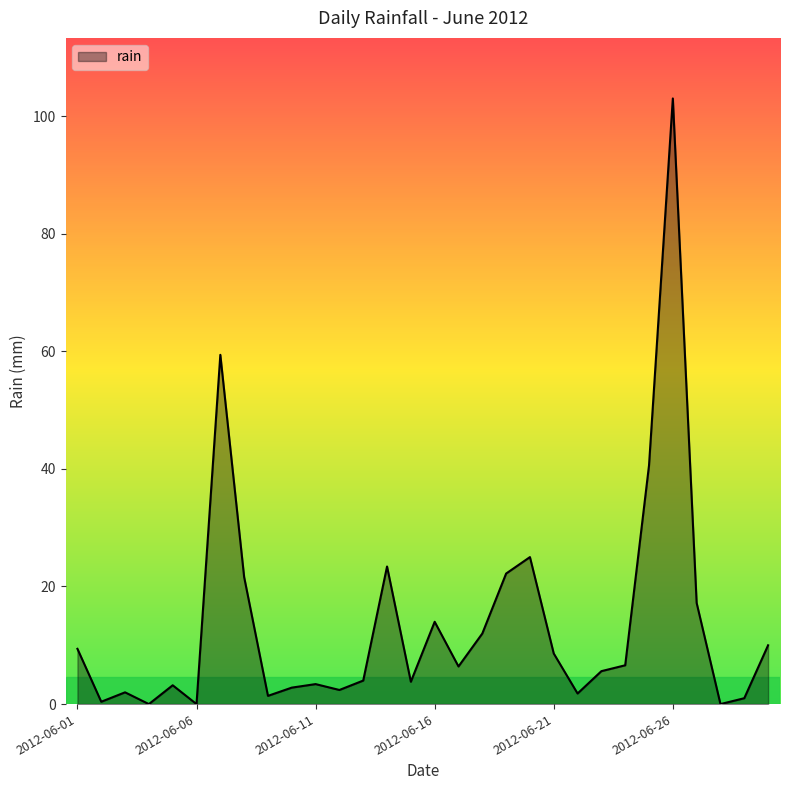

What is the difference between the maximum and minimum values?

103.0